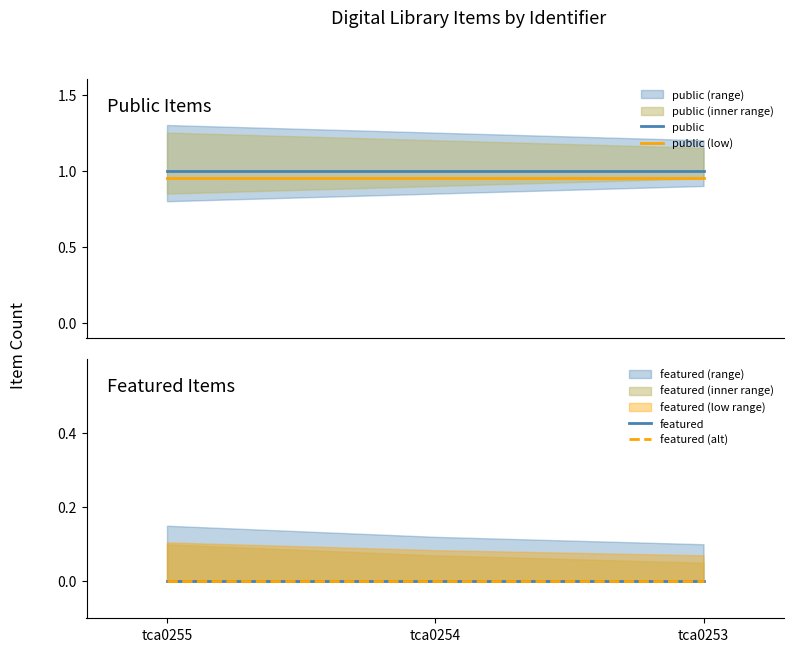

Which series changed the most between tca0255 and tca0253?

public